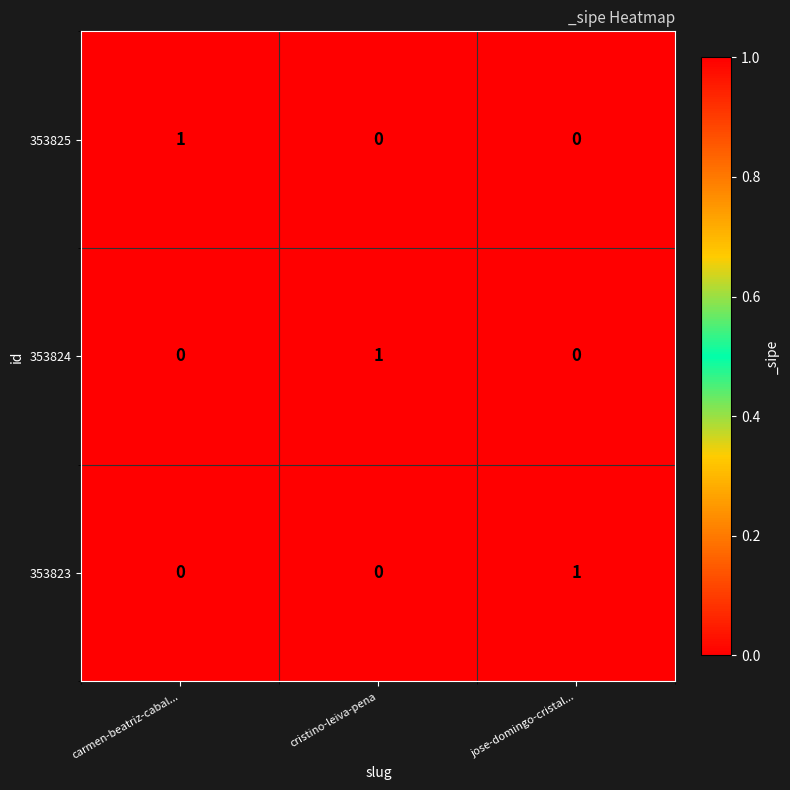

Count the 353823 values in the range 0 to 1.

3